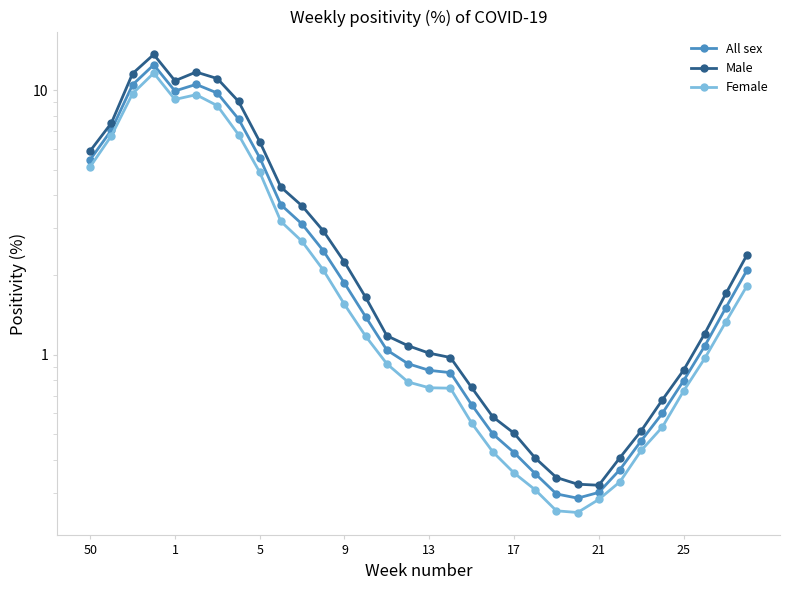

What is the difference between the maximum and minimum values in the Female series?

11.4